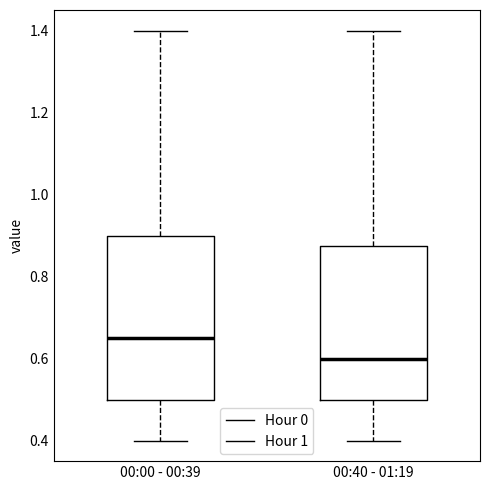

Where does the upper whisker of the box for 00:40 - 01:19 end on the y-axis? The values are not printed on the chart, so give them approximately, as read against the axis.

1.40